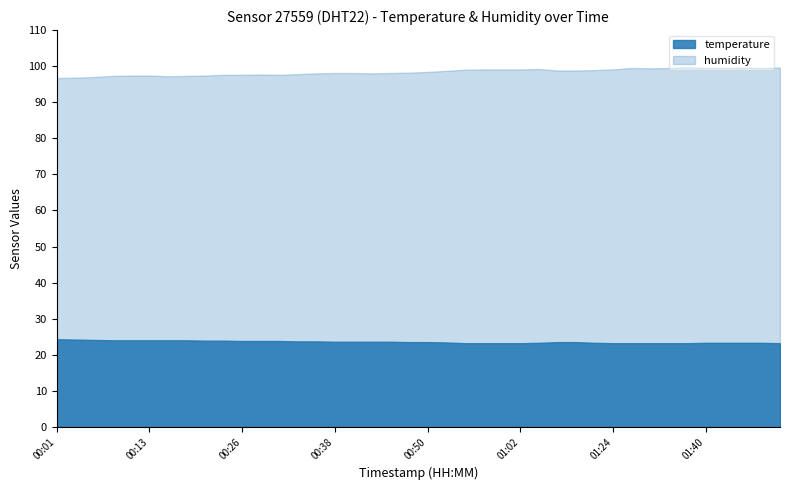

List the series in order of their overall mean, highest first.

humidity, temperature